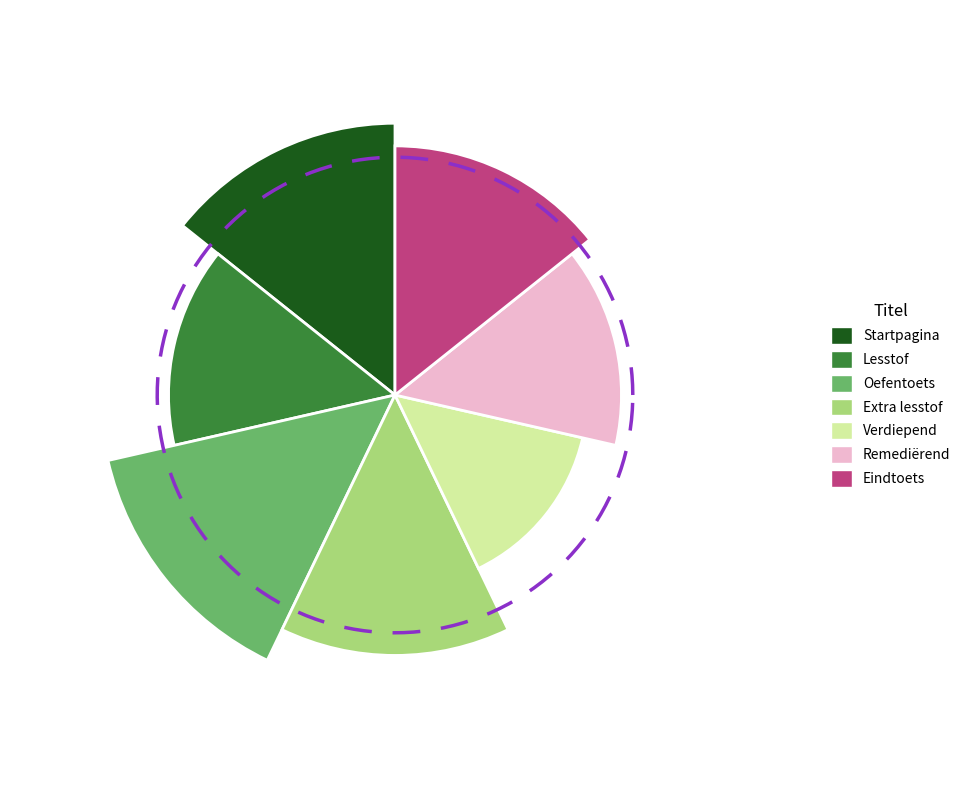

The Verdiepend slice represents 25% of the pie. True or false?

False